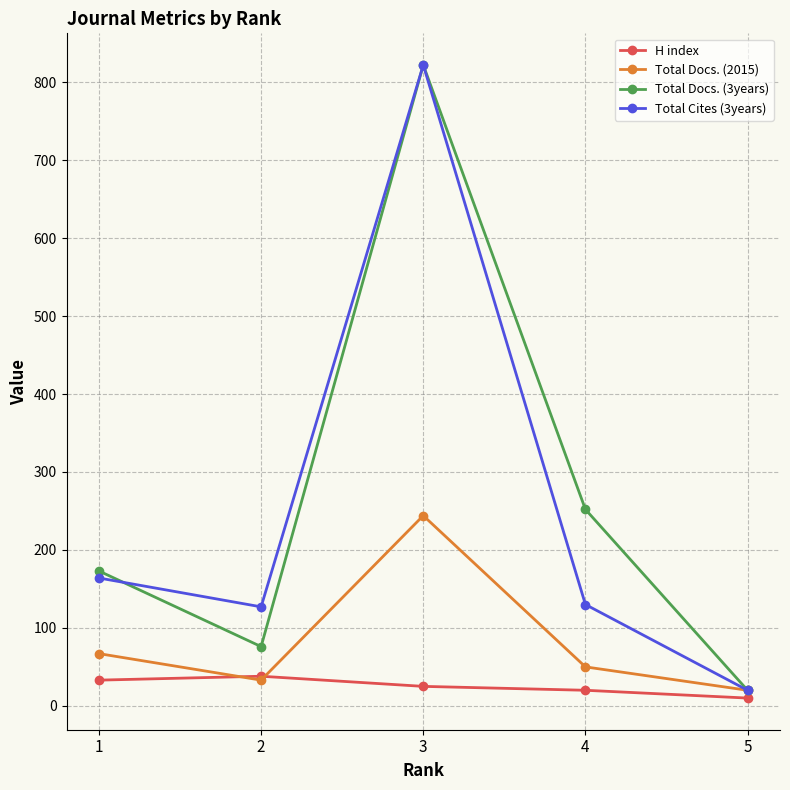

At how many categories does at least one series exceed 746?

1